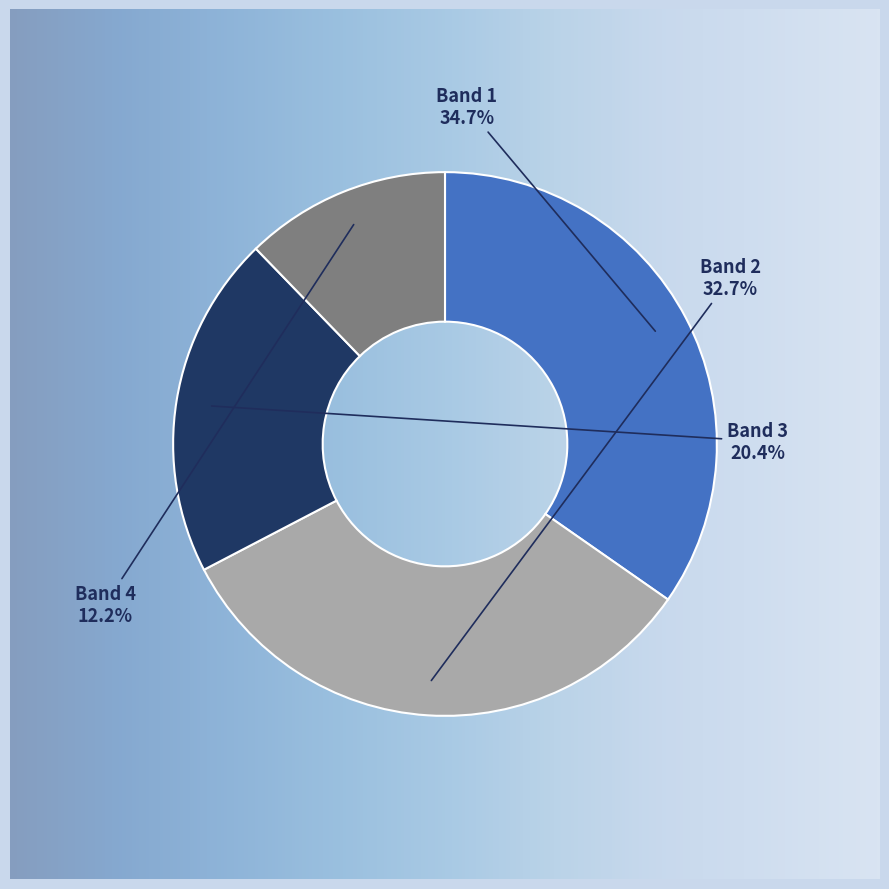

What is the change in value from Band 1 to Band 3?

-35